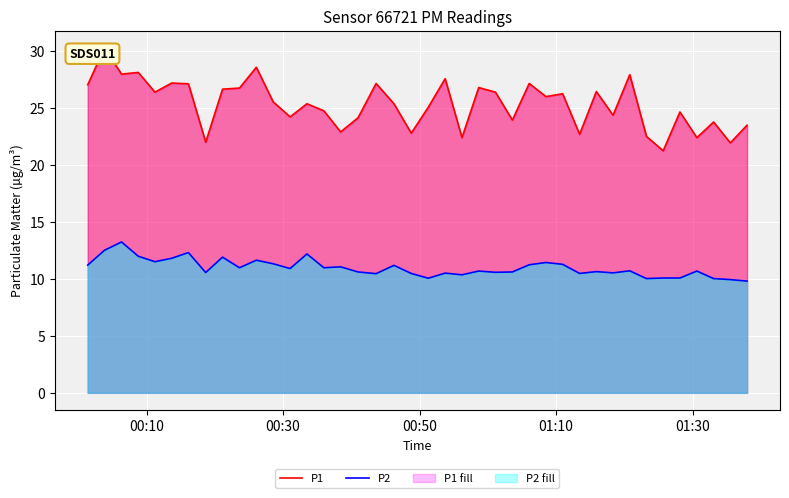

What is the highest value of the P2 series?

13.2